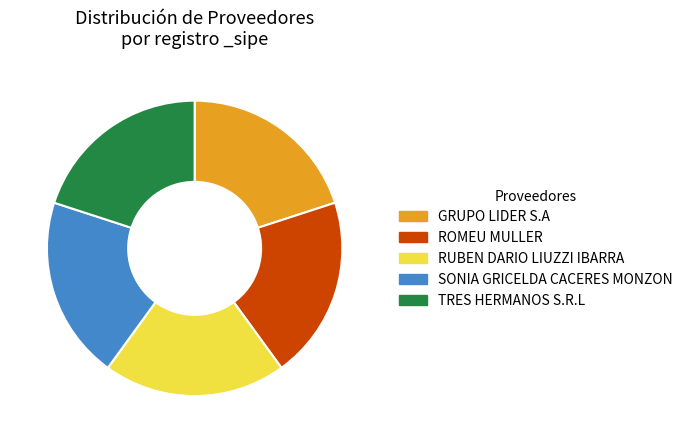

Does any single category account for the majority?

No